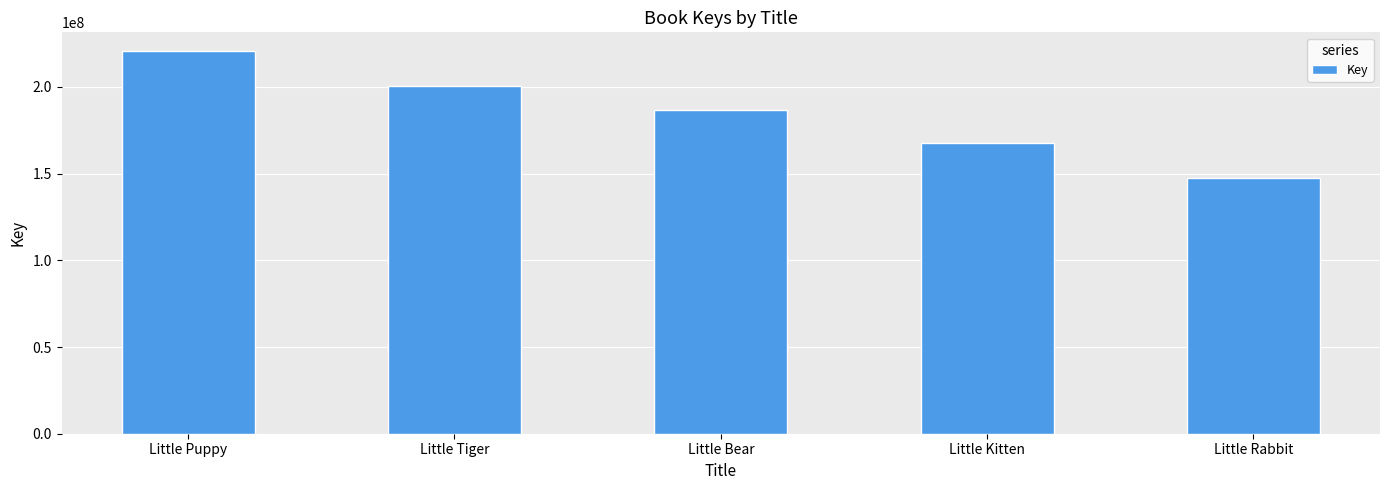

Approximately how many times larger is the value at Little Tiger compared to Little Bear?

1.1